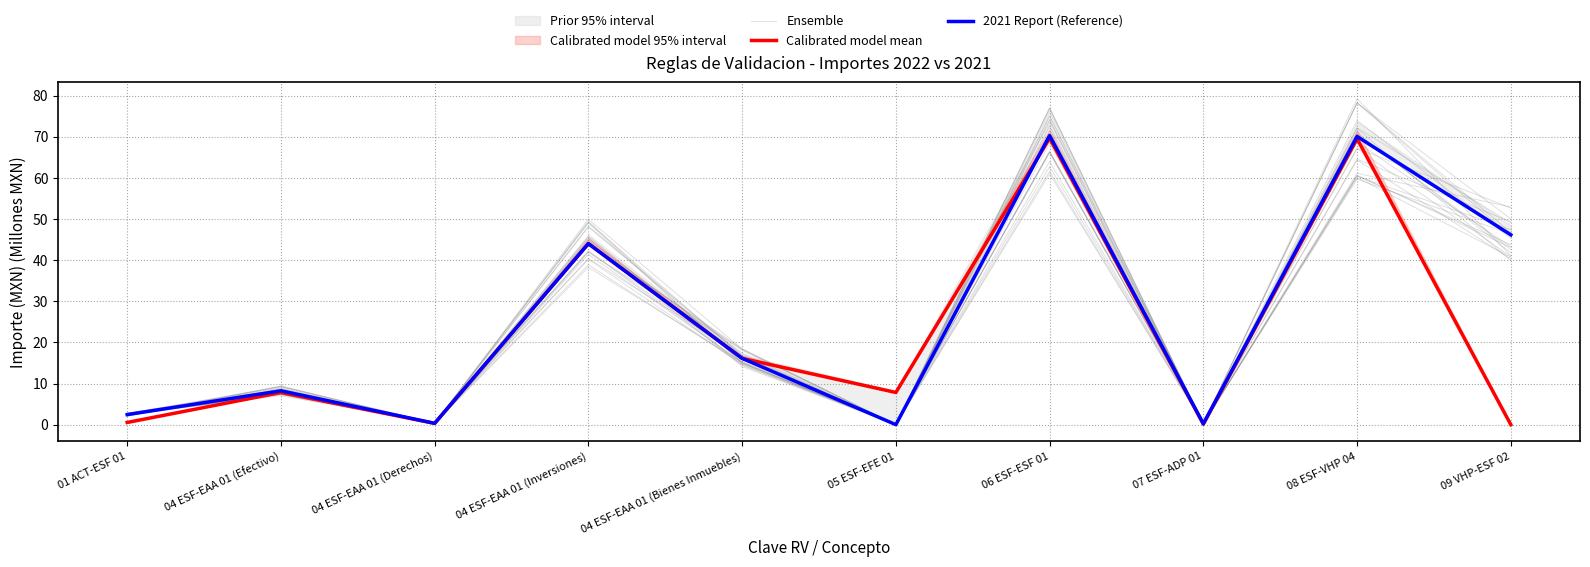

What is the label of the 7th point from the right?

04 ESF-EAA 01 (Inversiones)